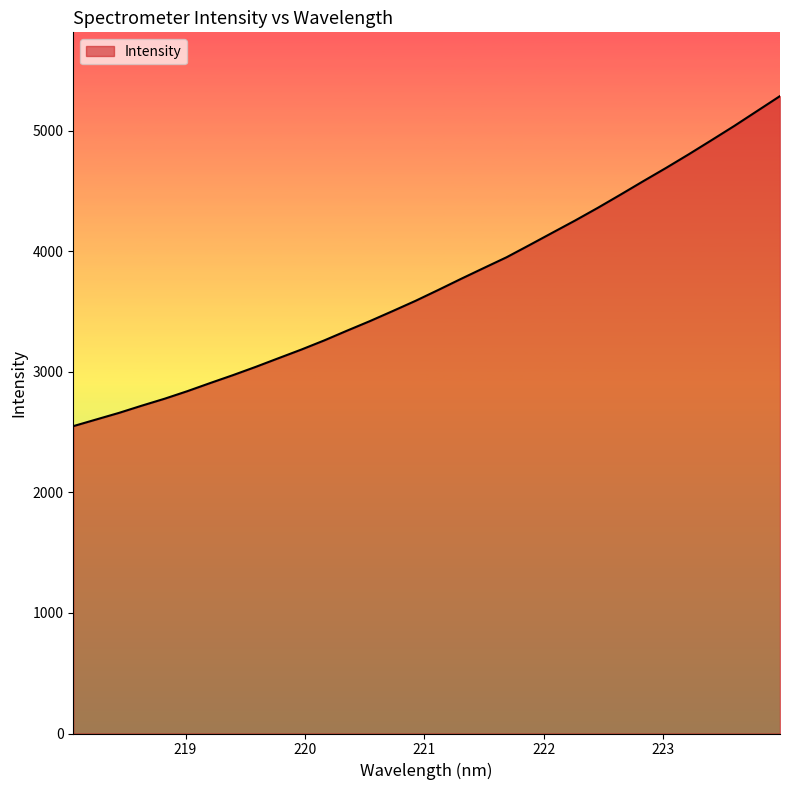

What is the minimum value shown in the chart?

2548.9